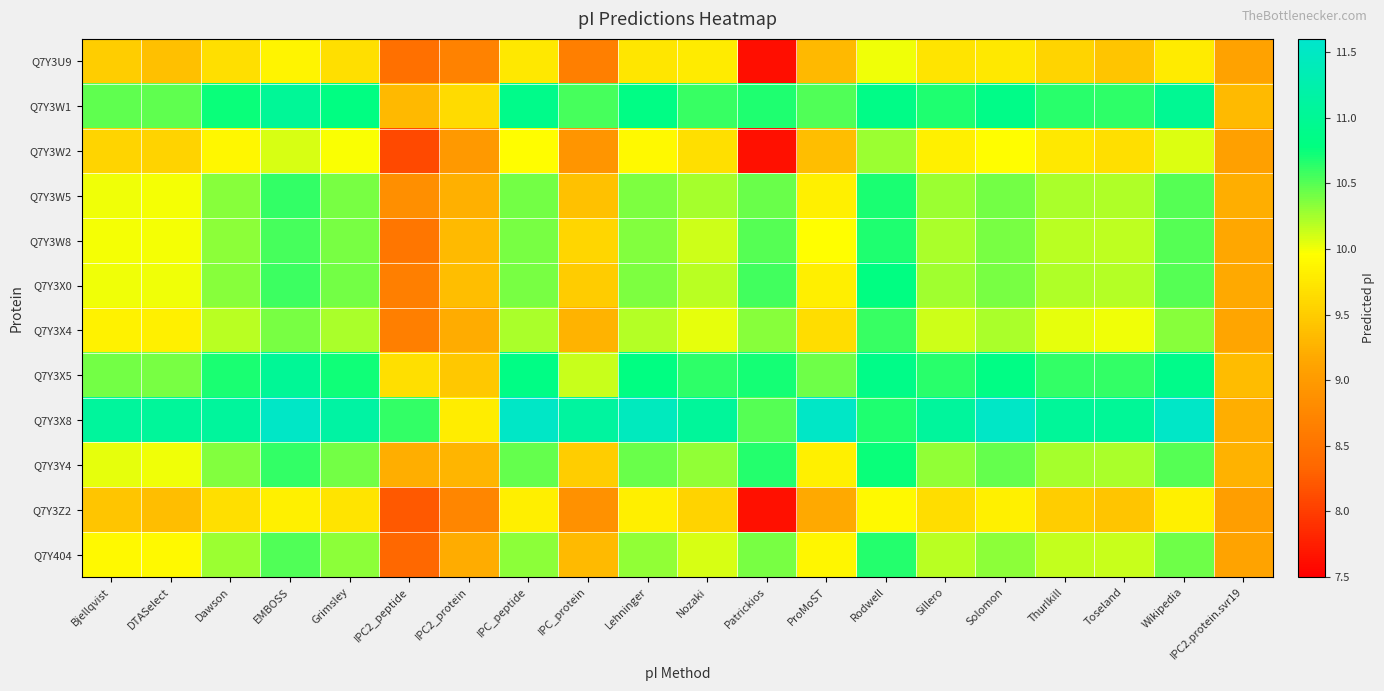

At how many categories does at least one series exceed 10?

18